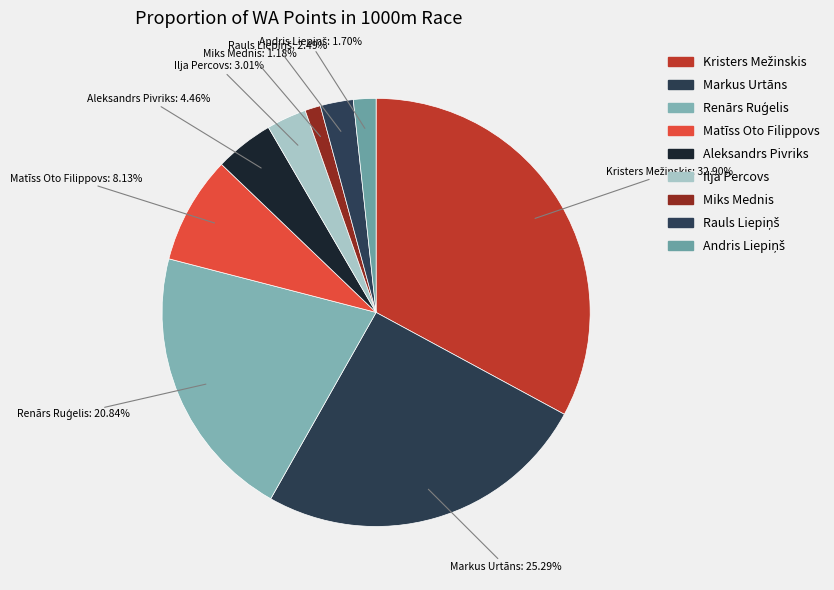

Do Ilja Percovs and Markus Urtāns together represent more than half of the pie?

No